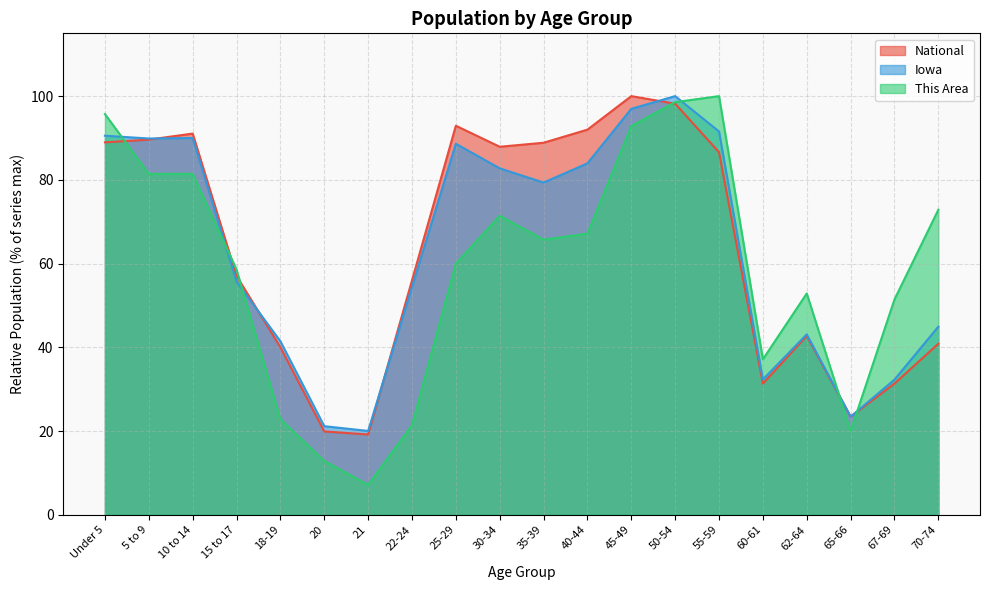

What are all the series names shown in the legend?

National, Iowa, This Area